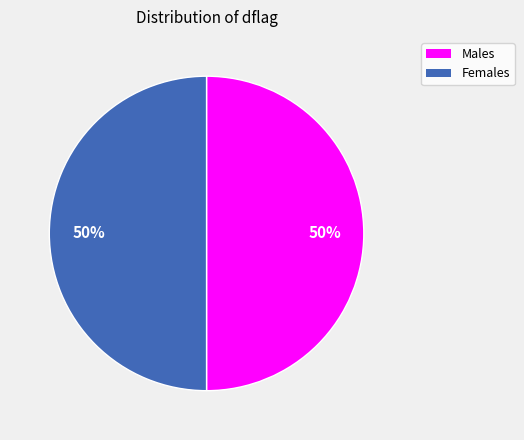

Count the number of slices in the pie.

2